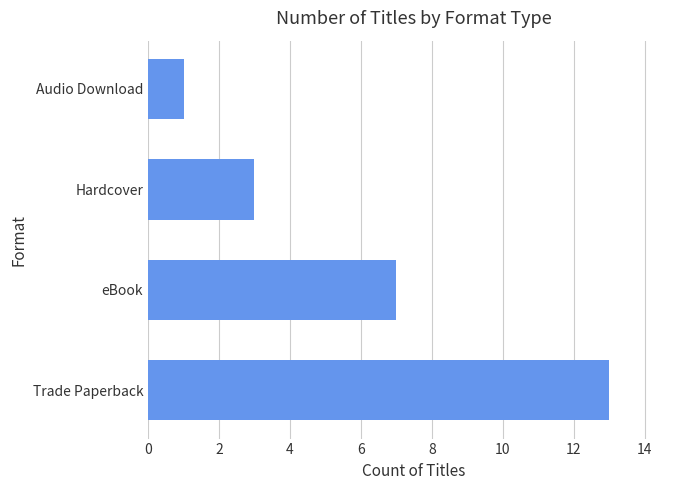

Reading bottom to top, transcribe all the data shown in this chart.

Trade Paperback=13	eBook=7	Hardcover=3	Audio Download=1